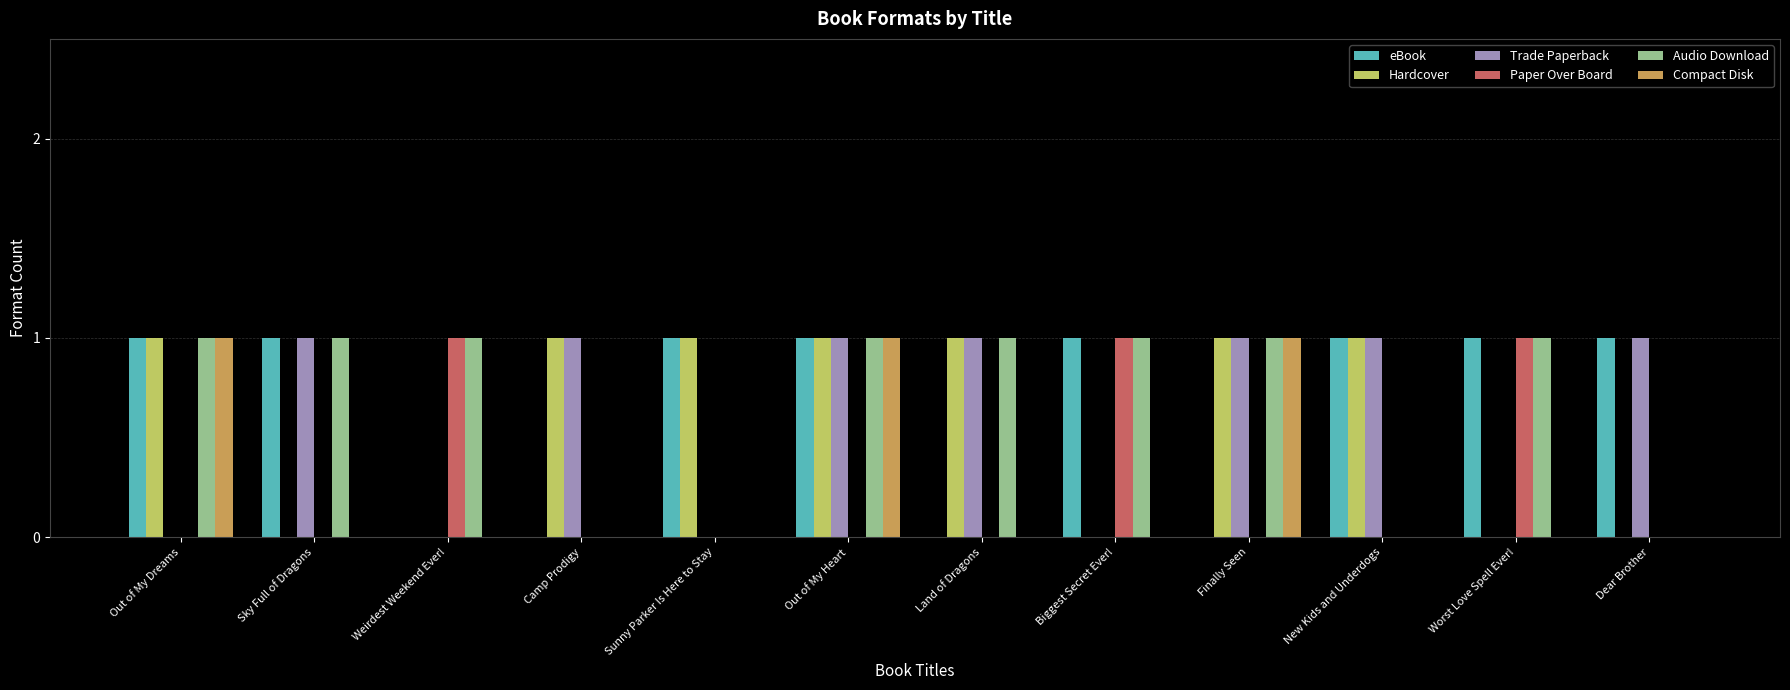

Is it true that Audio Download equals 1 at Out of My Heart?

True